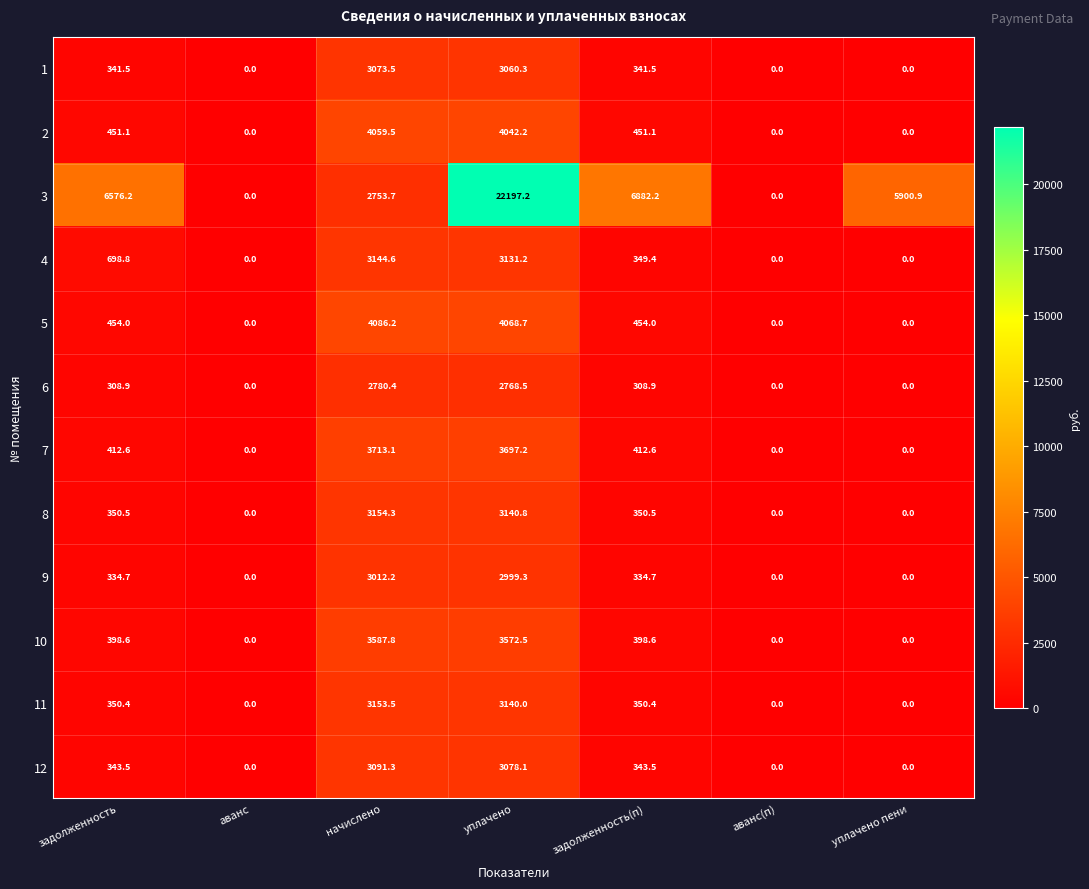

How many values in the 3 series are below 5900?

3